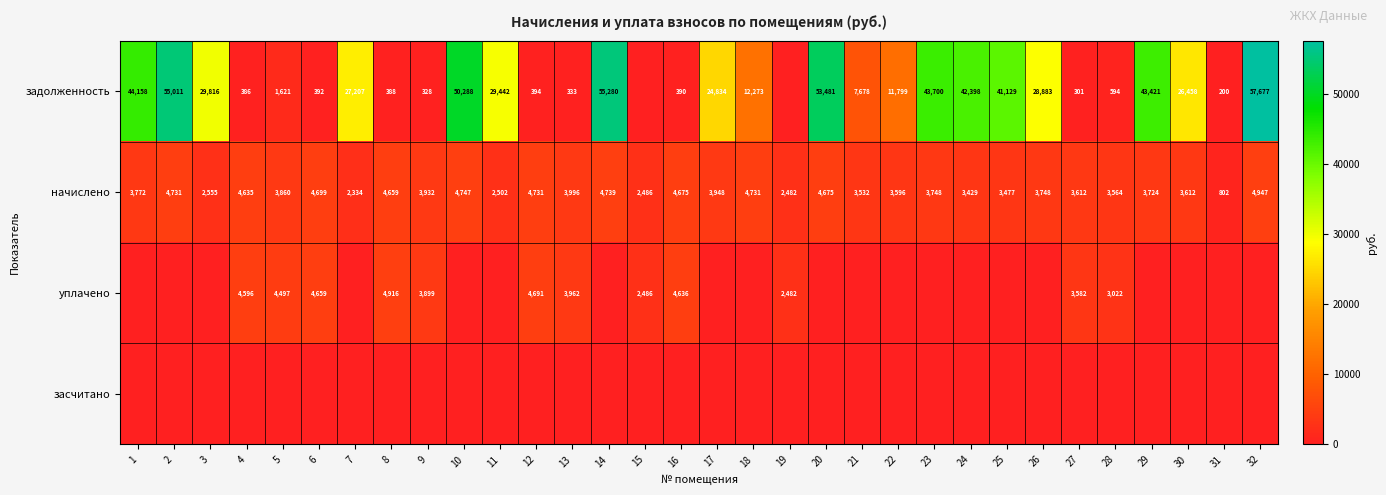

What is the approximate value of начислено at 10, to the nearest 100?

4700